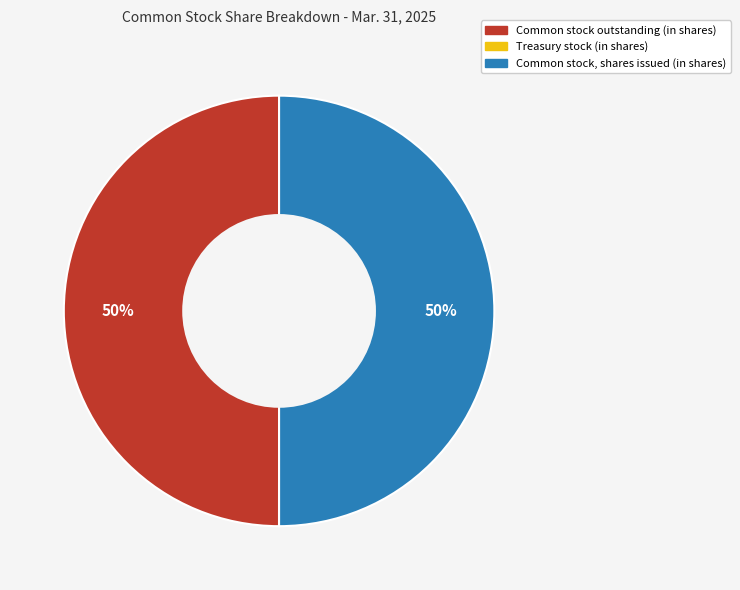

True or false: Common stock, shares issued (in shares) accounts for 40% of the total.

False